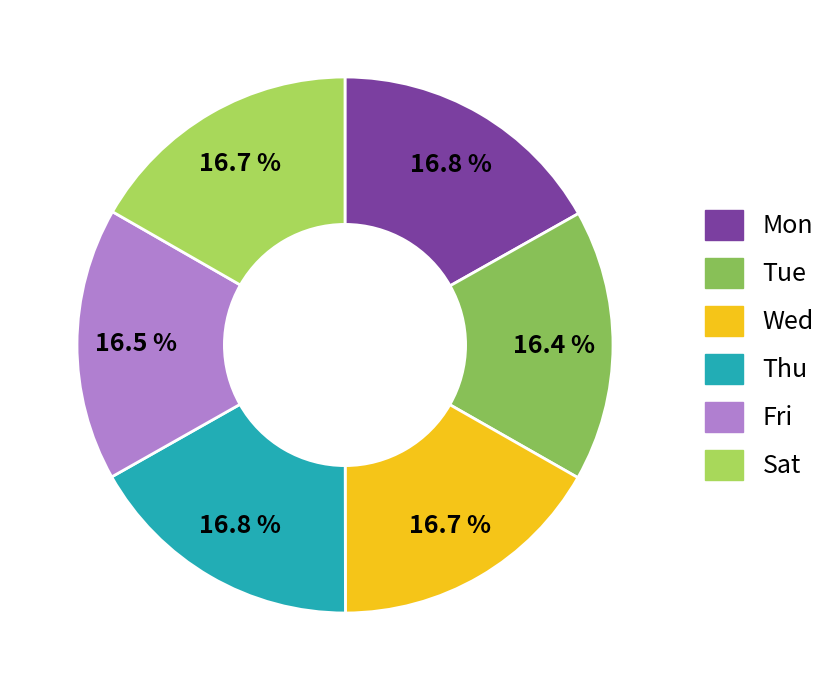

The Sat slice represents 5% of the pie. True or false?

False